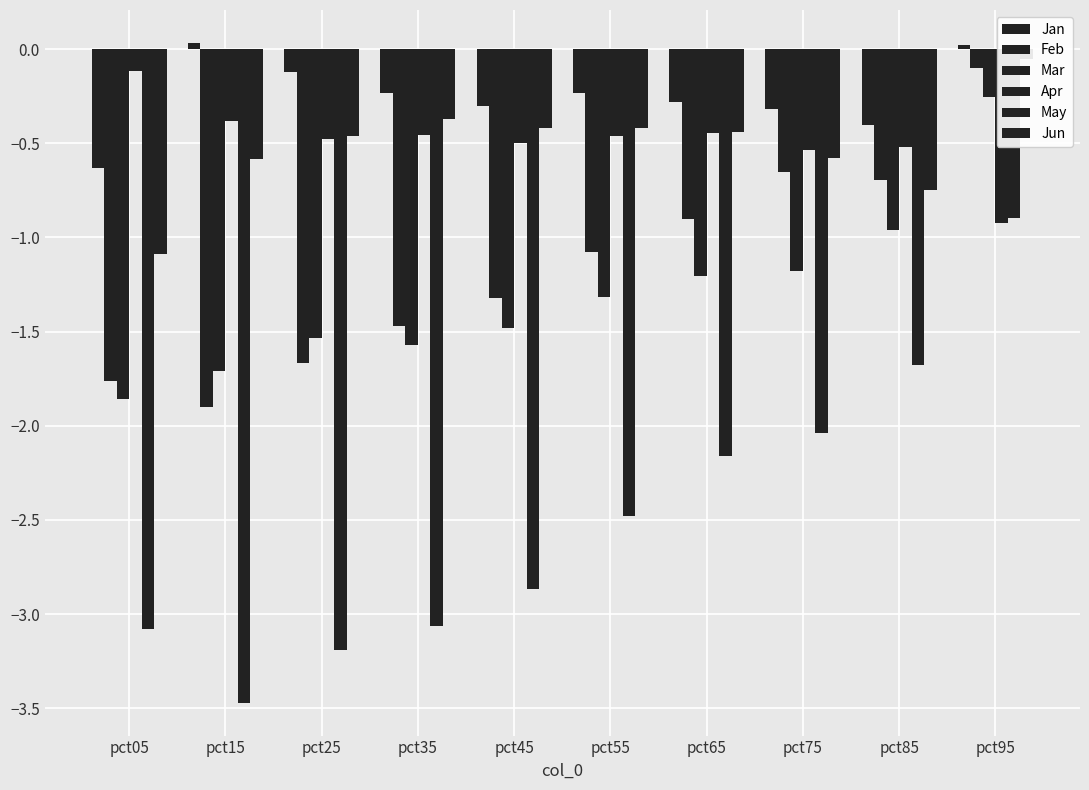

How many groups of bars are there?

10